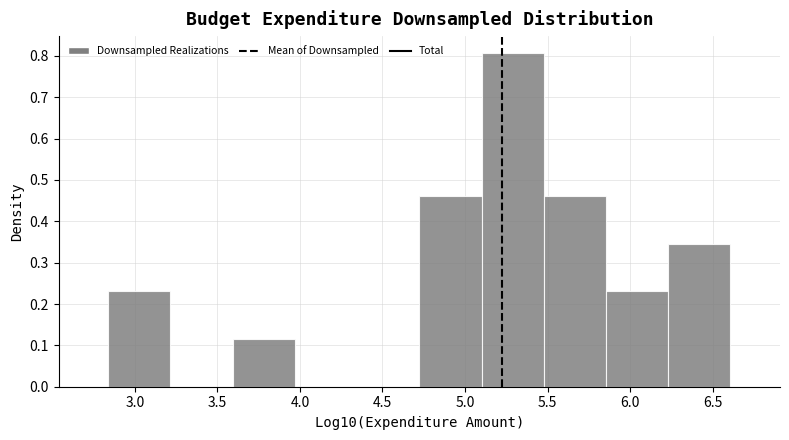

Reading left to right, transcribe this chart: for each bar, give the range it covers on the x-axis and its height. Neither the bar edges nor the heights are printed on the chart, so give them approximately, as read against the axes.

2.85 to 3.20: 0.23
3.20 to 3.60: 0
3.60 to 3.95: 0.12
3.95 to 4.35: 0
4.35 to 4.70: 0
4.70 to 5.10: 0.46
5.10 to 5.50: 0.81
5.50 to 5.85: 0.46
5.85 to 6.25: 0.23
6.25 to 6.60: 0.35